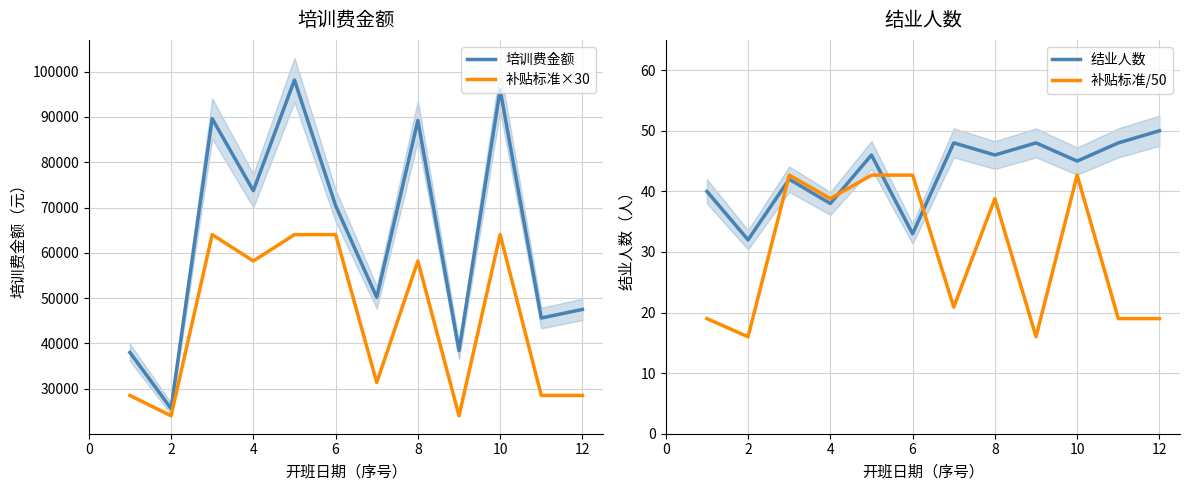

Which category has the lowest value across all series?

2